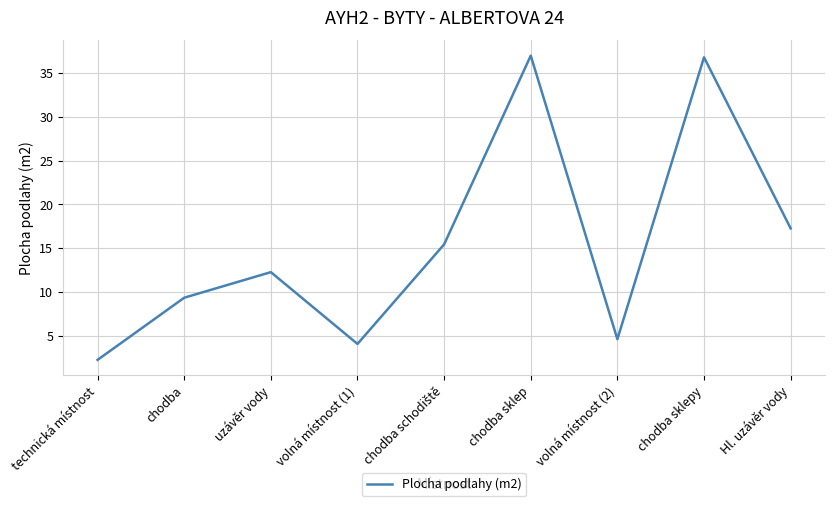

At which category does the chart reach its minimum across all series?

technická místnost